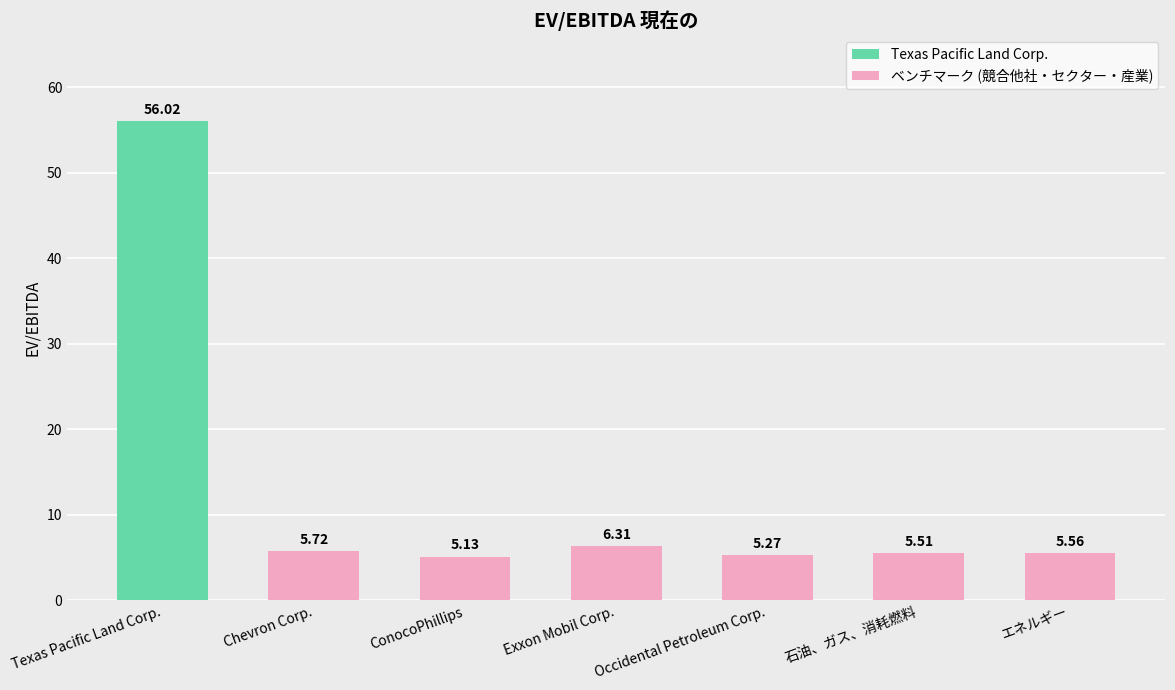

What is the difference between the ベンチマーク (競合他社・セクター・産業) values at エネルギー and ConocoPhillips?

0.4